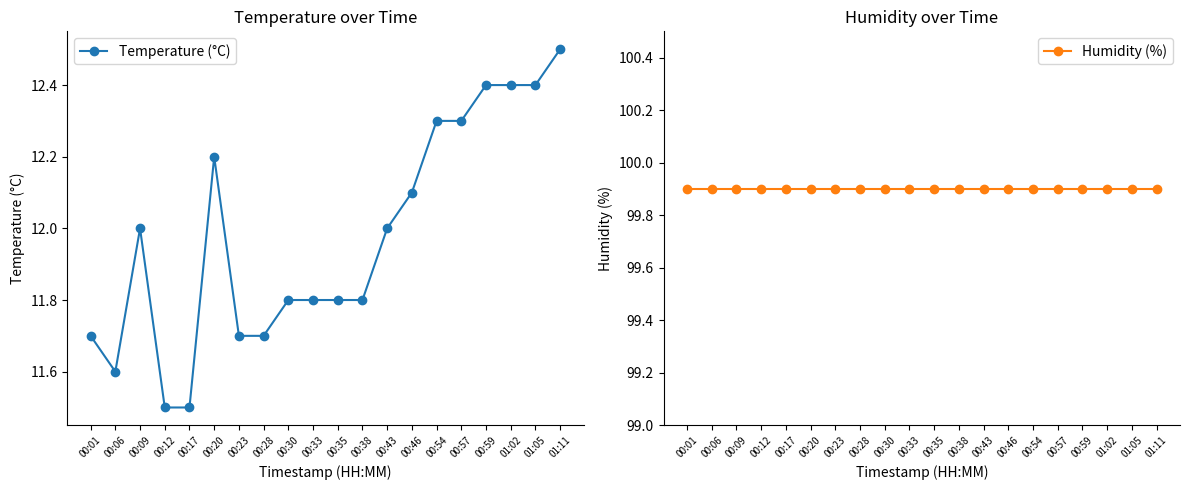

Reading right to left, transcribe all the data shown in this chart.

Temperature (°C): 01:11=12.5	01:05=12.4	01:02=12.4	00:59=12.4	00:57=12.3	00:54=12.3	00:46=12.1	00:43=12.0	00:38=11.8	00:35=11.8	00:33=11.8	00:30=11.8	00:28=11.7	00:23=11.7	00:20=12.2	00:17=11.5	00:12=11.5	00:09=12.0	00:06=11.6	00:01=11.7
Humidity (%): 01:11=99.9	01:05=99.9	01:02=99.9	00:59=99.9	00:57=99.9	00:54=99.9	00:46=99.9	00:43=99.9	00:38=99.9	00:35=99.9	00:33=99.9	00:30=99.9	00:28=99.9	00:23=99.9	00:20=99.9	00:17=99.9	00:12=99.9	00:09=99.9	00:06=99.9	00:01=99.9